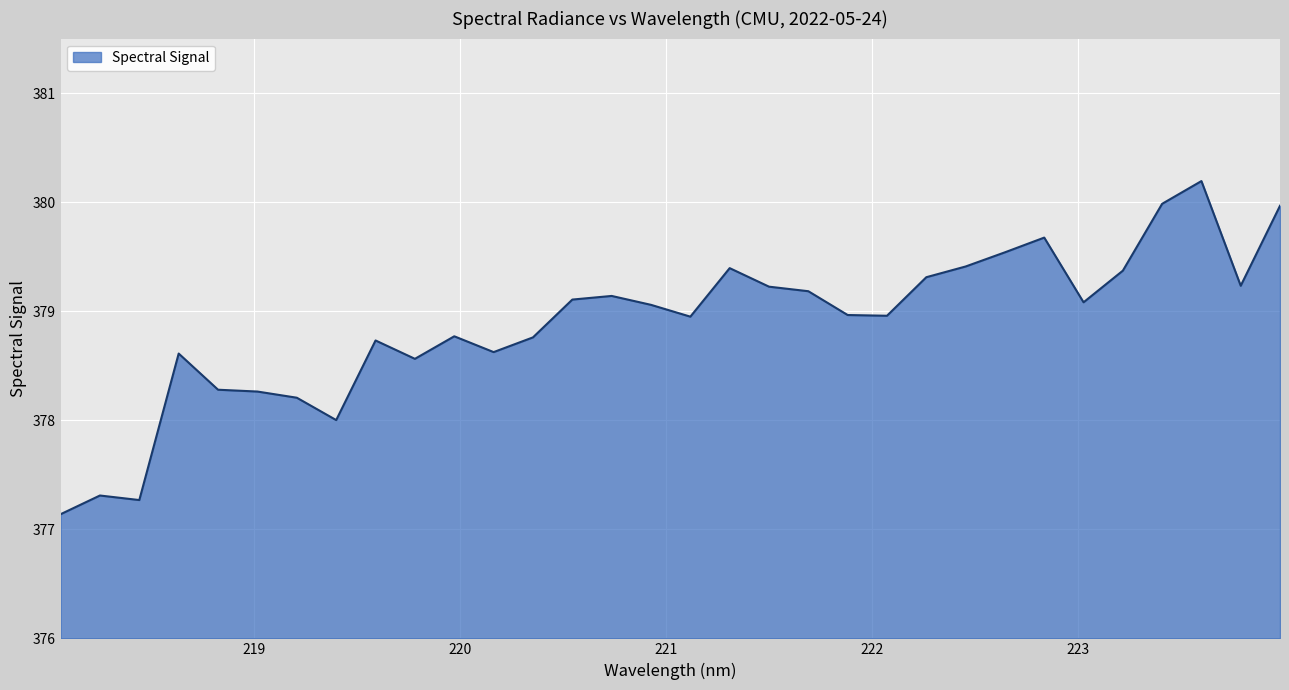

What is the smallest value displayed?

377.1